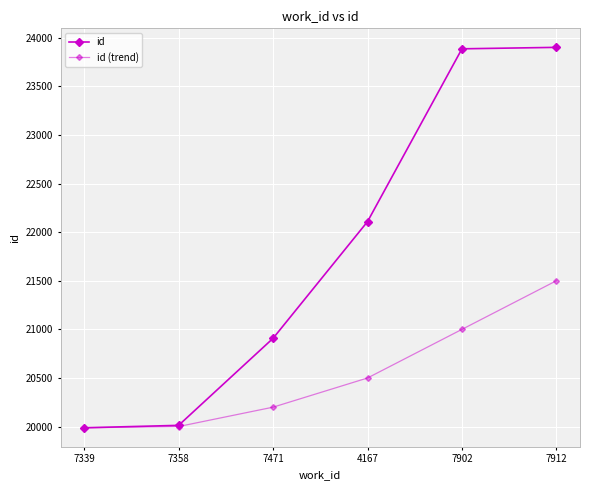

Is it true that id equals 20908 at 7471?

True